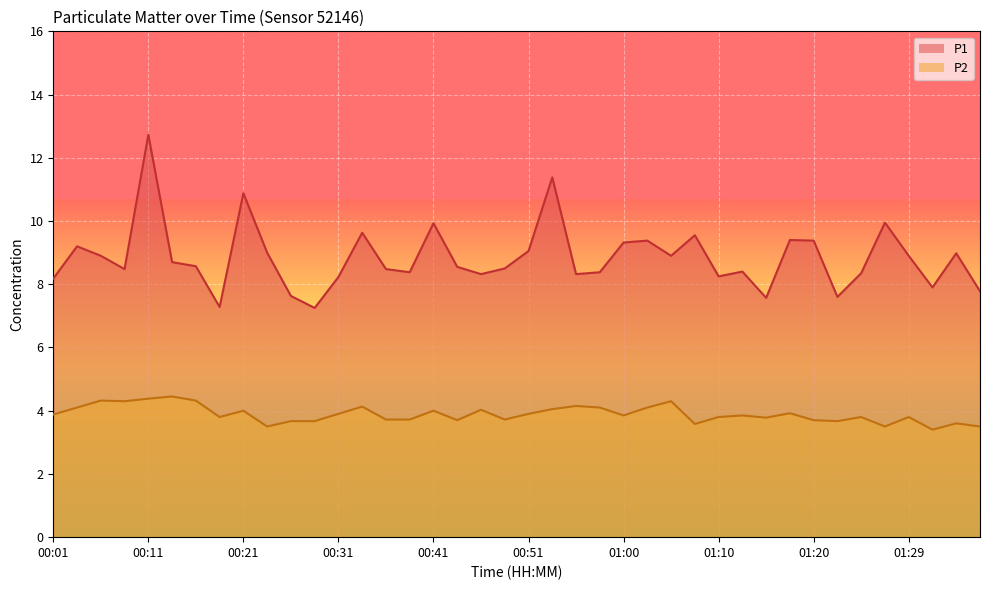

Reading left to right, what are all the values shown in this chart?

P1: 8.2	9.2	8.9	8.5	12.7	8.7	8.6	7.3	10.9	9.0	7.6	7.2	8.2	9.6	8.5	8.4	9.9	8.6	8.3	8.5	9.1	11.4	8.3	8.4	9.3	9.4	8.9	9.6	8.2	8.4	7.6	9.4	9.4	7.6	8.3	9.9	8.9	7.9	9.0	7.8
P2: 3.9	4.1	4.3	4.3	4.4	4.5	4.3	3.8	4.0	3.5	3.7	3.7	3.9	4.1	3.7	3.7	4.0	3.7	4.0	3.7	3.9	4.0	4.2	4.1	3.9	4.1	4.3	3.6	3.8	3.9	3.8	3.9	3.7	3.7	3.8	3.5	3.8	3.4	3.6	3.5